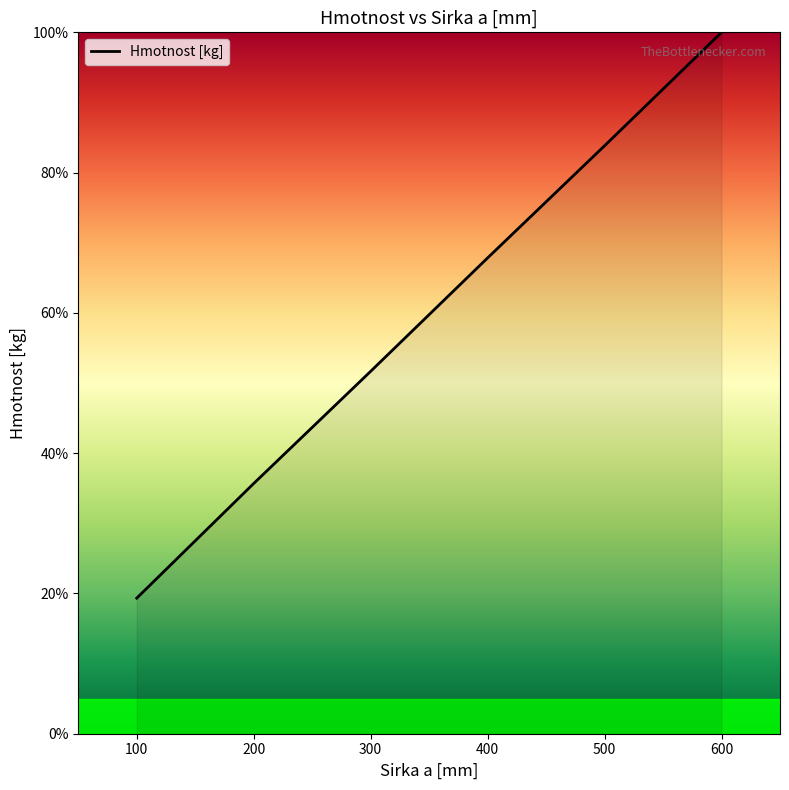

What is the sum of the values at 300 and 200?

87.3